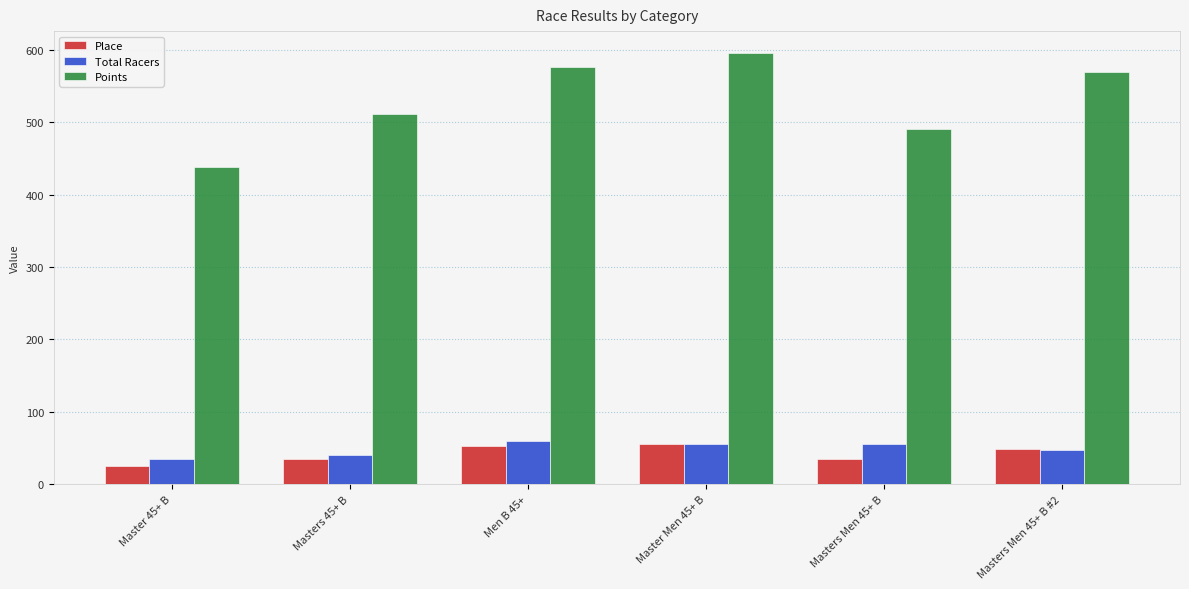

The Points series shows 666.1 at Masters 45+ B. True or false?

False